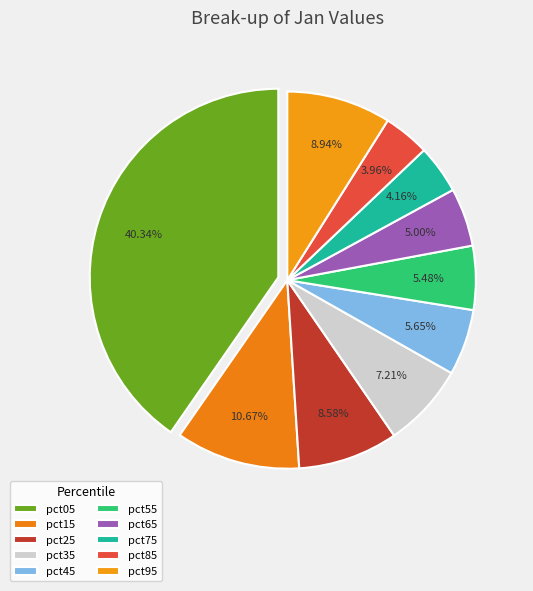

To the nearest percent, what portion does pct05 represent?

40%